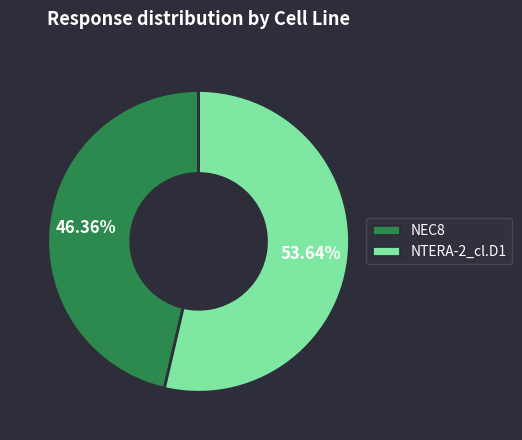

Rank the categories by value from lowest to highest.

NEC8, NTERA-2_cl.D1